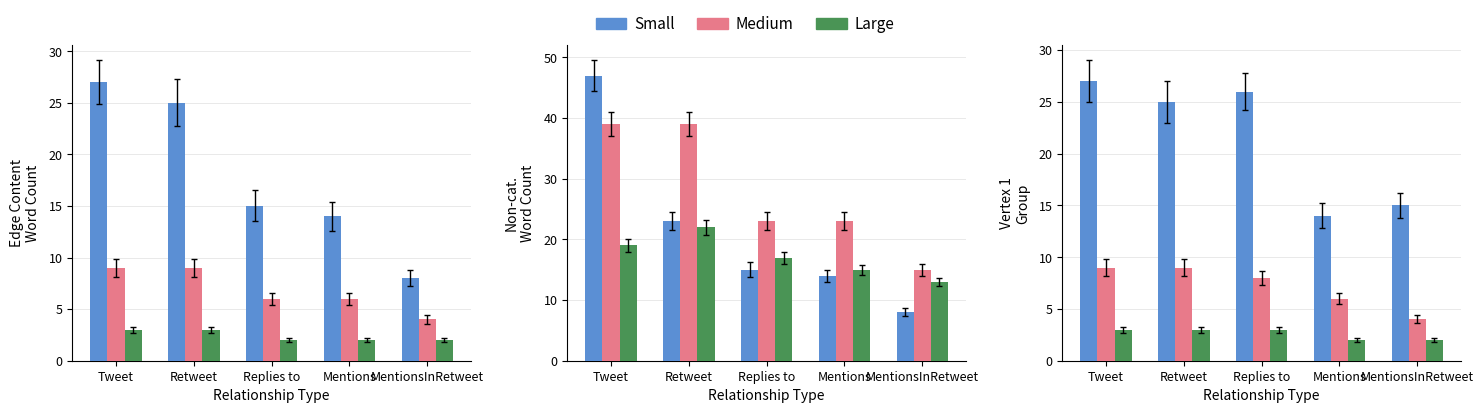

How many Medium values are between 6 and 9?

4